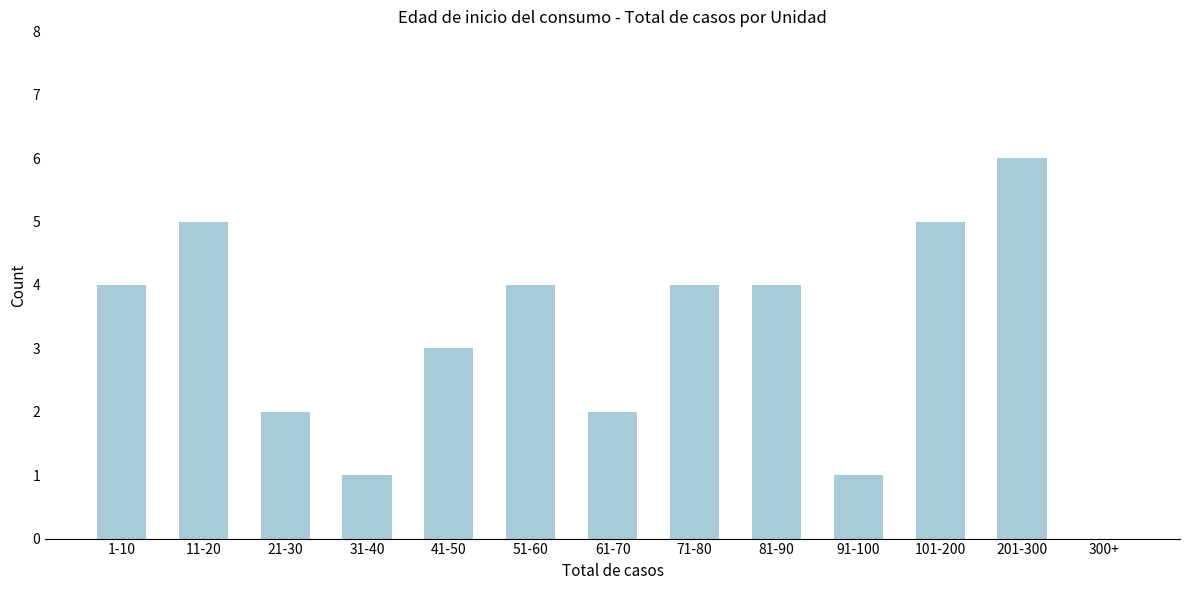

Reading left to right, extract all data points from this chart.

1-10=4	11-20=5	21-30=2	31-40=1	41-50=3	51-60=4	61-70=2	71-80=4	81-90=4	91-100=1	101-200=5	201-300=6	300+=0